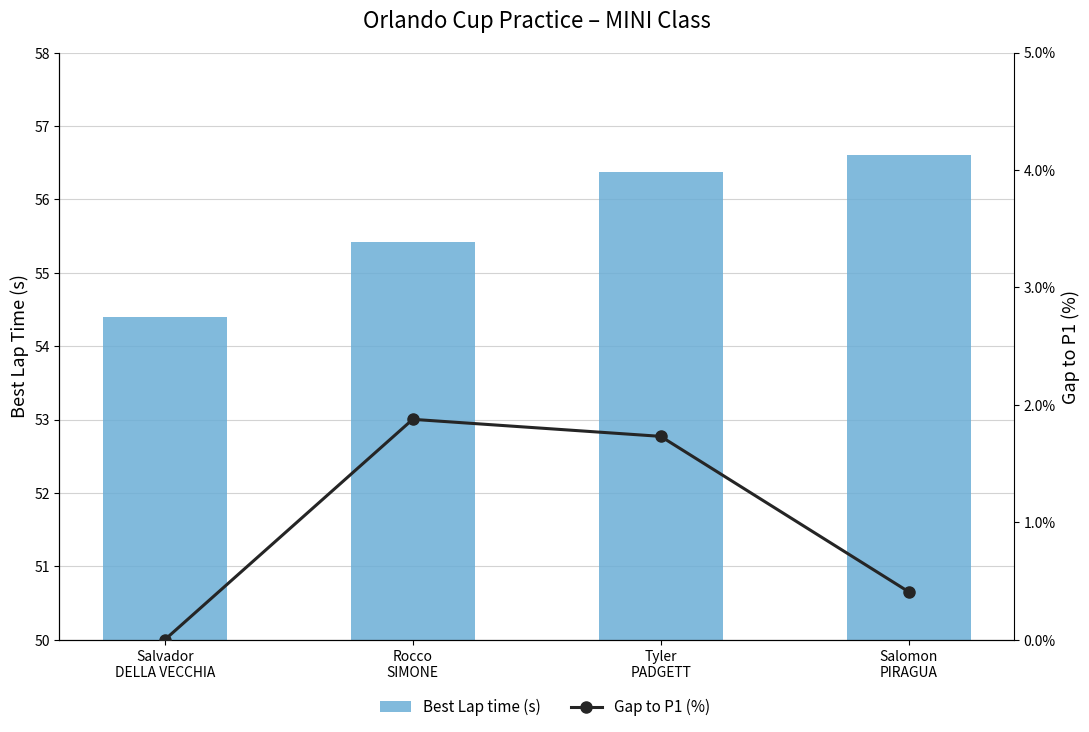

What is the value of the Gap to P1 (%) bar at the 2nd from the left?

1.9